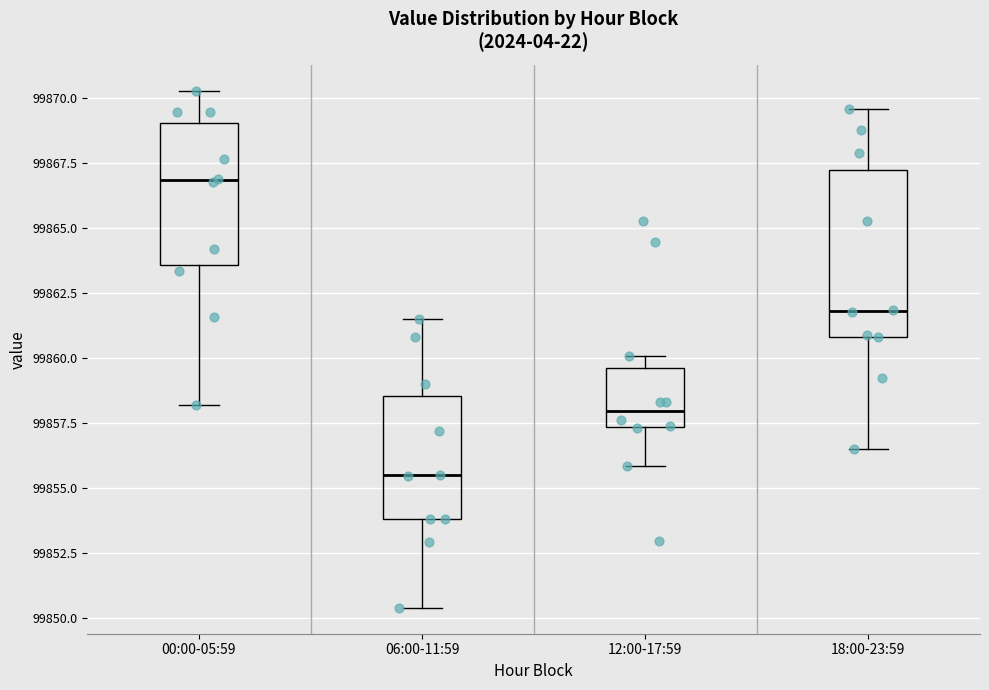

Reading left to right, transcribe this box plot: for each box, give where its median line is, the range the box spans, and where its two whiskers end, as read against the y-axis. The values are not printed on the chart, so give them approximately, as read against the axis.

00:00-05:59: median 99867.0, box 99863.5 to 99869.0, whiskers 99858.0 to 99870.5
06:00-11:59: median 99855.5, box 99854.0 to 99858.5, whiskers 99850.5 to 99861.5
12:00-17:59: median 99858.0, box 99857.5 to 99859.5, whiskers 99856.0 to 99860.0
18:00-23:59: median 99862.0, box 99861.0 to 99867.0, whiskers 99856.5 to 99869.5